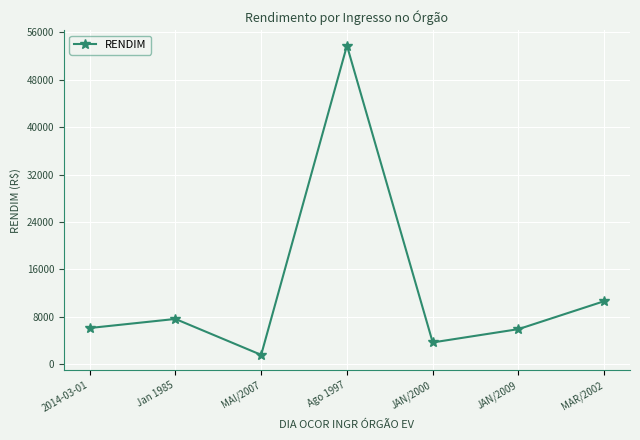

Is it true that the value at 2014-03-01 is 6116.3?

True